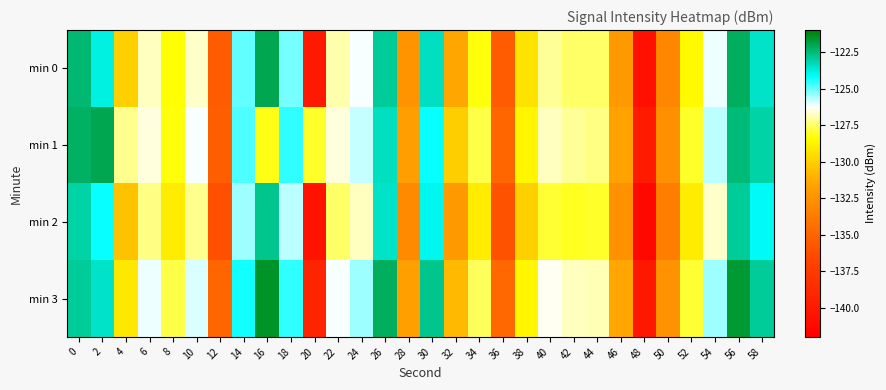

How many data points does each series have?

30